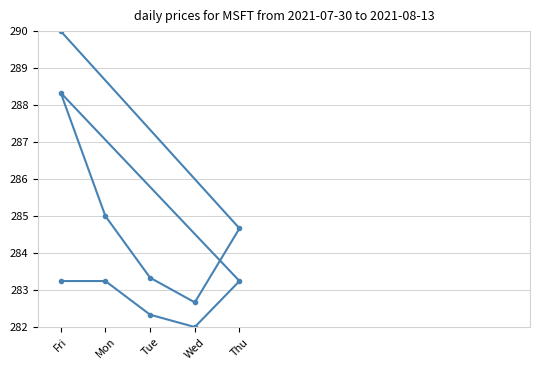

Which label corresponds to the smallest value in the chart?

Wed